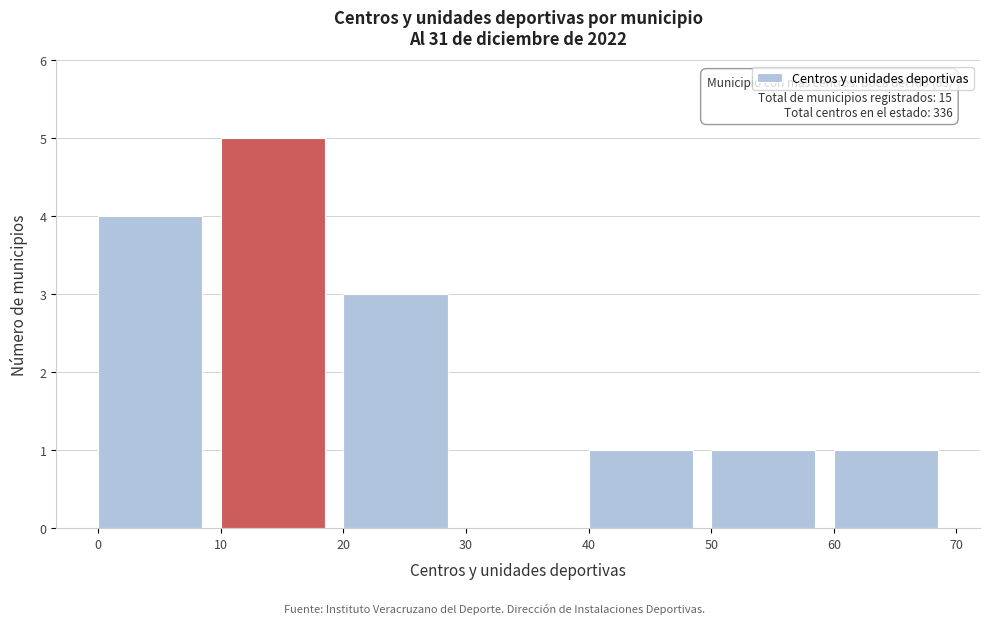

Which range on the x-axis has the tallest bar?

10 to 20